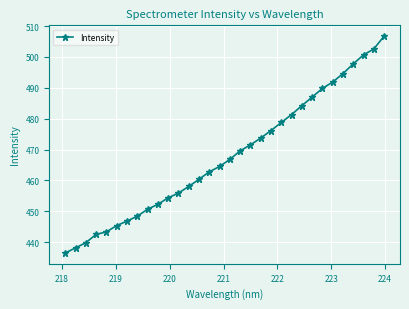

What is the value of the 30th point from the left?

500.7